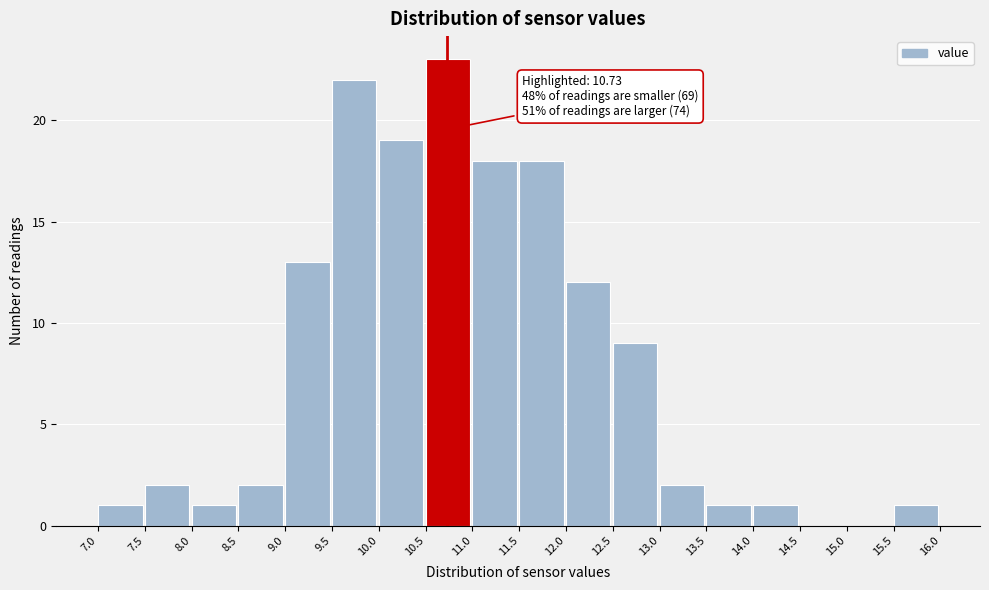

Which range on the x-axis has the tallest bar?

10.5 to 11.0